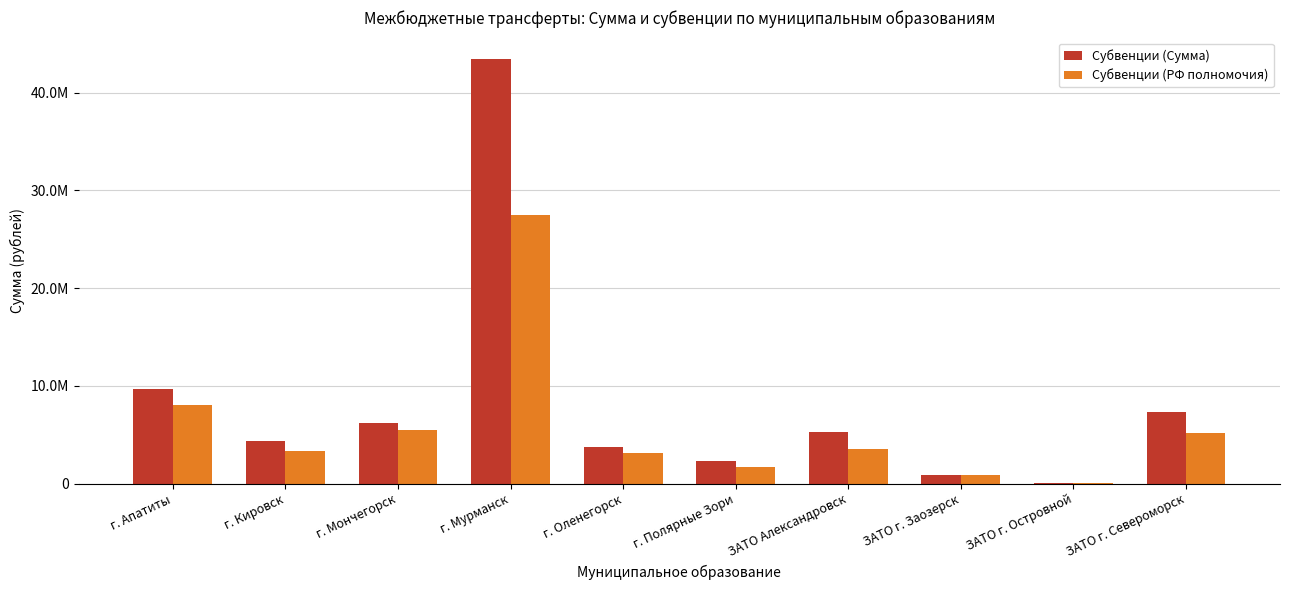

What is the total value across all series at г. Полярные Зори?

3989489.8